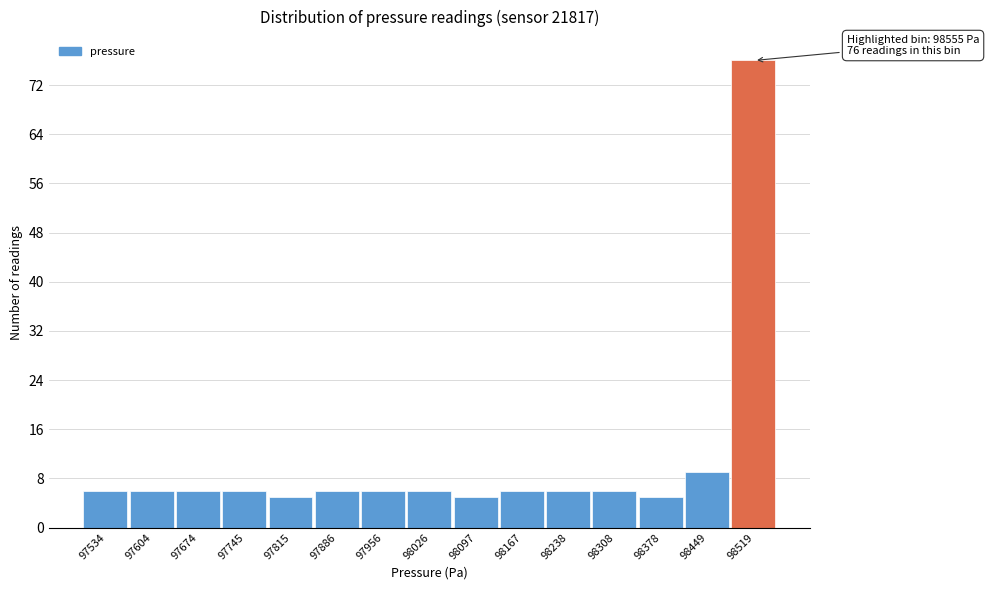

Reading left to right, transcribe all the data shown in this chart.

6	6	6	6	5	6	6	6	5	6	6	6	5	9	76